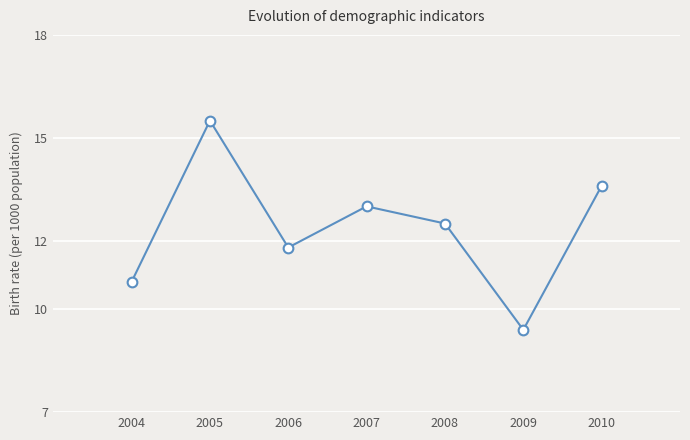

List the labels in order of value, largest first.

2005, 2010, 2007, 2008, 2006, 2004, 2009